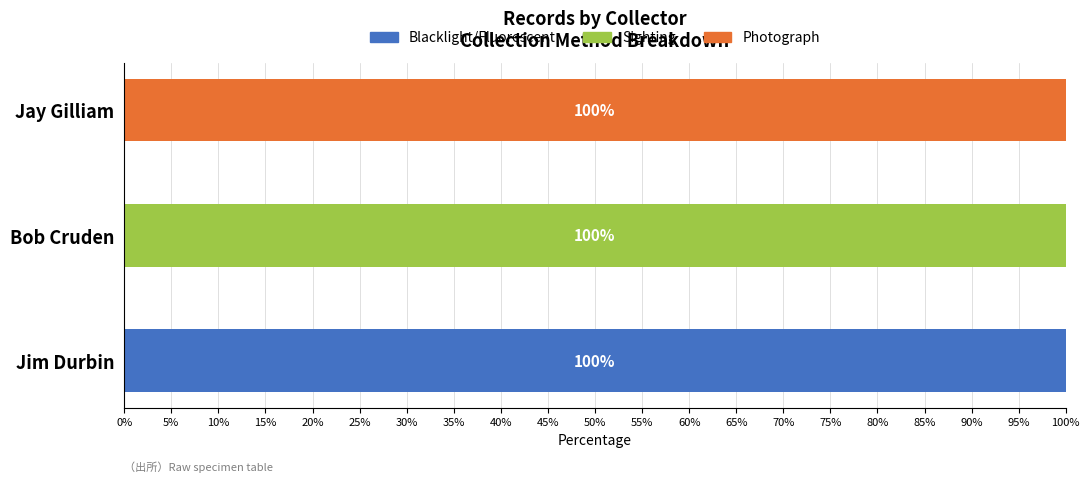

What is the highest value of the Blacklight/Fluorescent series?

100